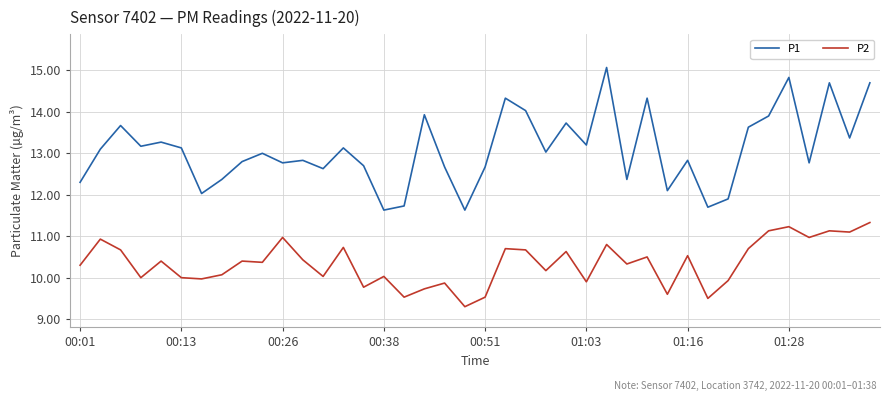

What is the difference between the maximum and minimum values in the P1 series?

3.4